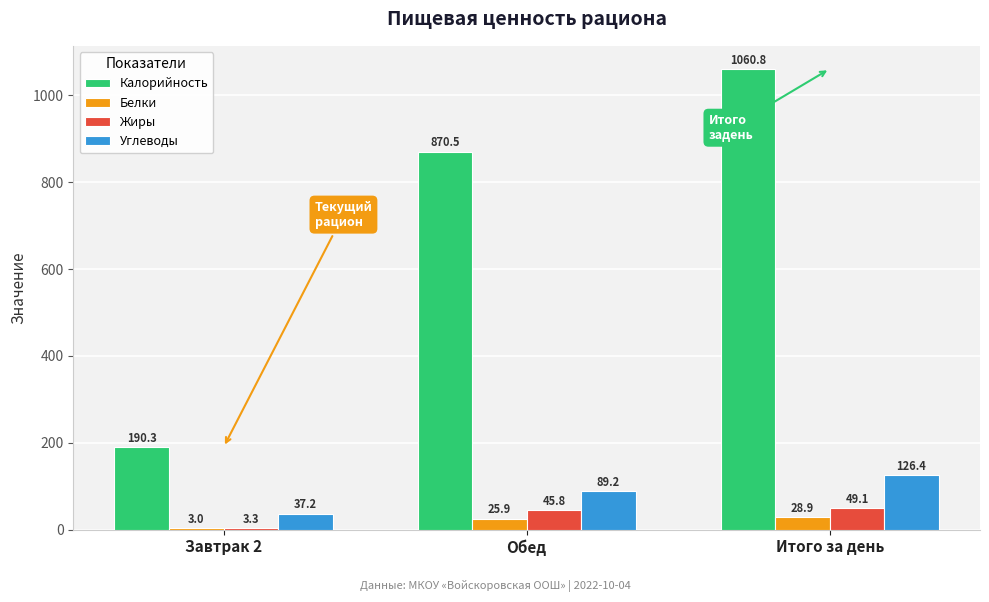

What is the average value of the Белки series?

19.2